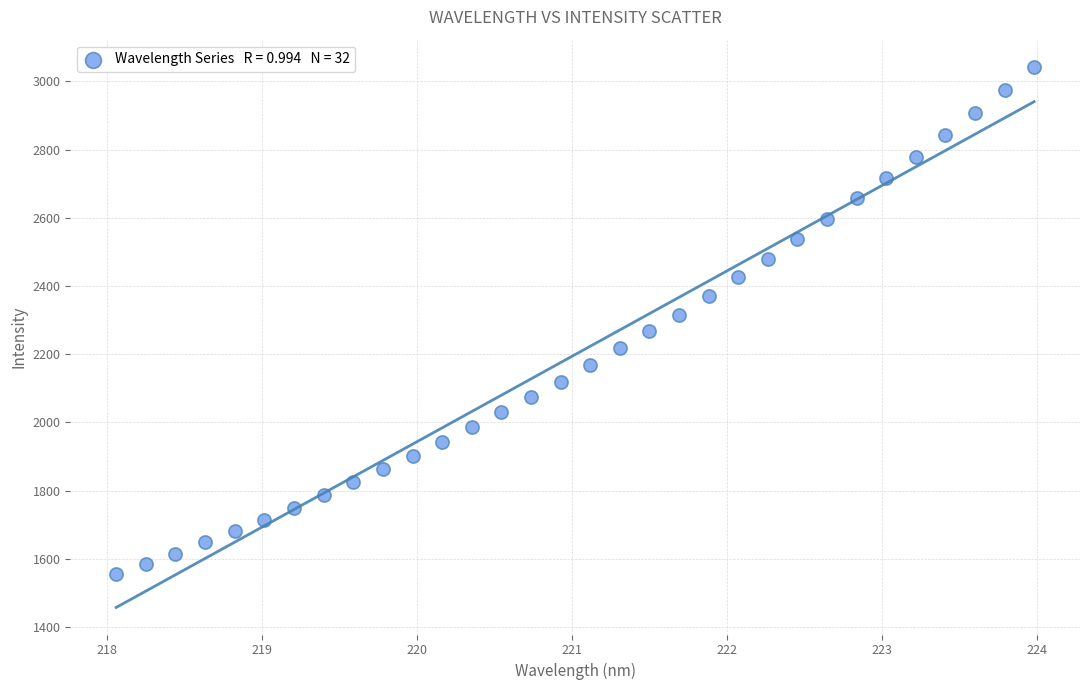

What is the range of Y values (max minus min)?

1488.4